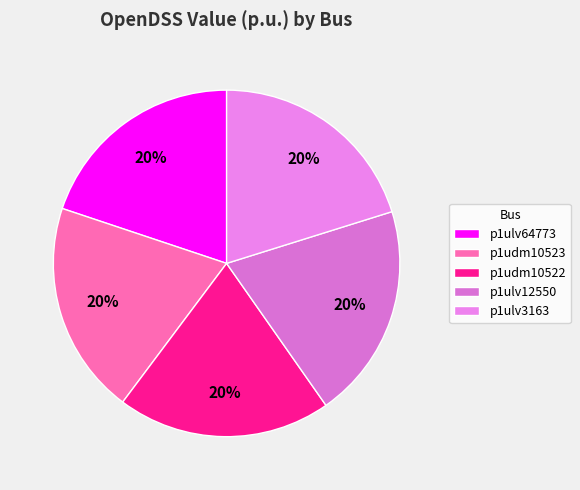

Is it true that p1udm10523 is 20% of the pie?

True